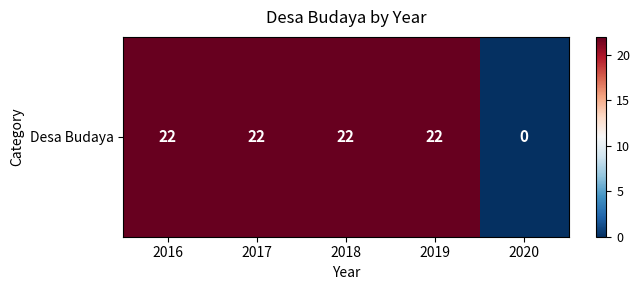

Reading right to left, what are all the values shown in this chart?

2020=0	2019=22	2018=22	2017=22	2016=22